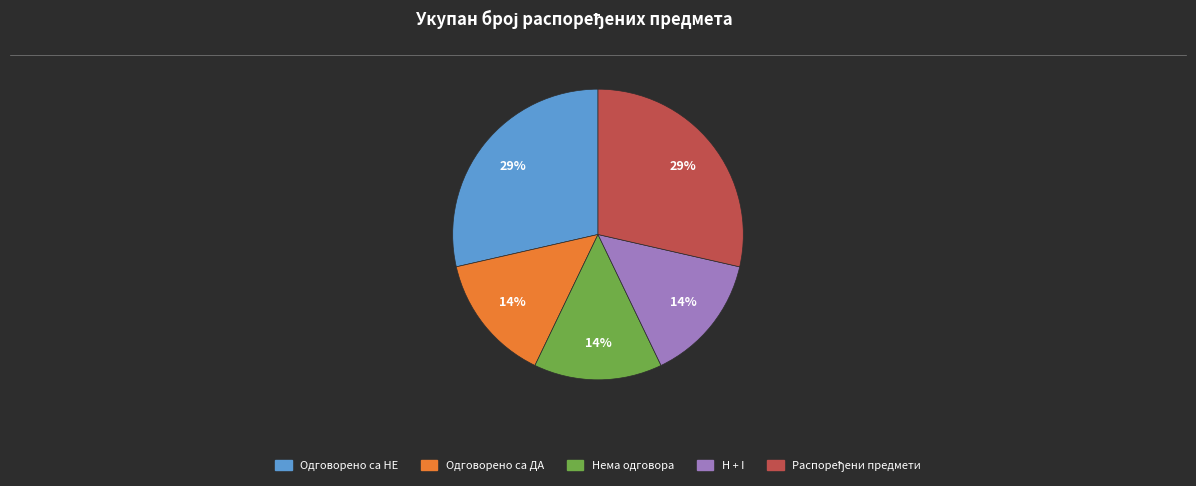

Is there any slice that represents more than half of the pie?

No